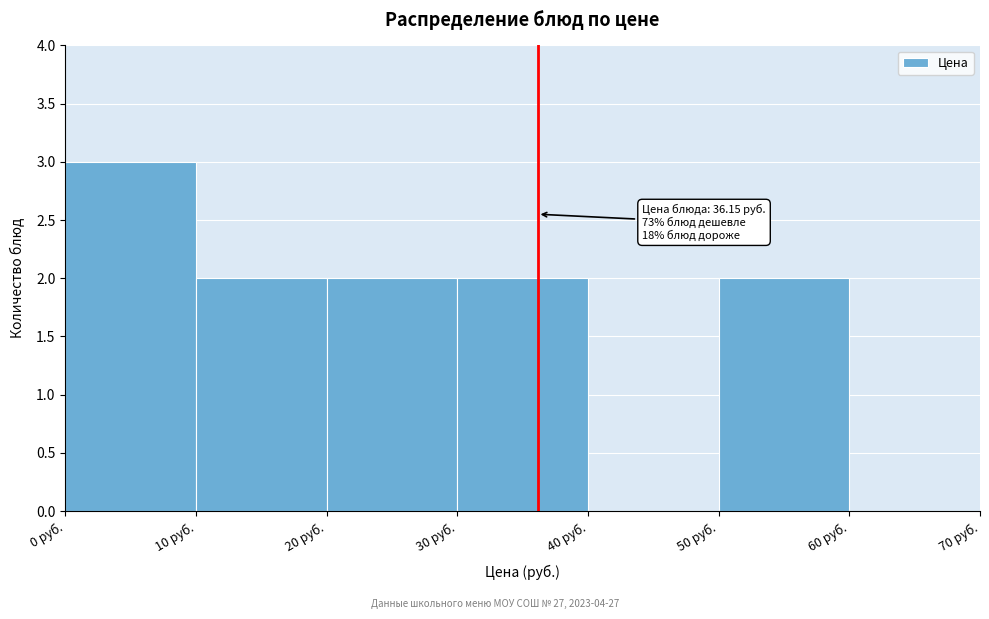

Which range on the x-axis has the tallest bar?

0 to 10